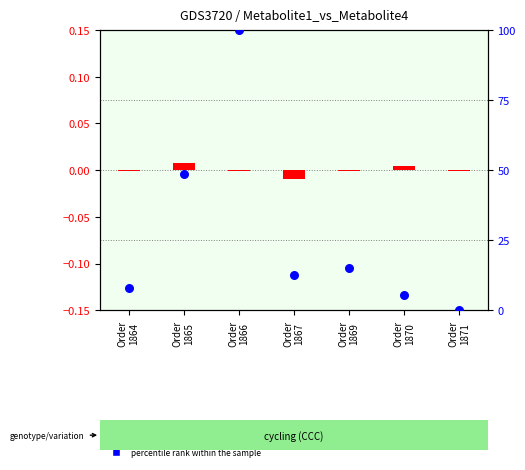

What are all the series names shown in the legend?

transformed count, percentile rank within the sample